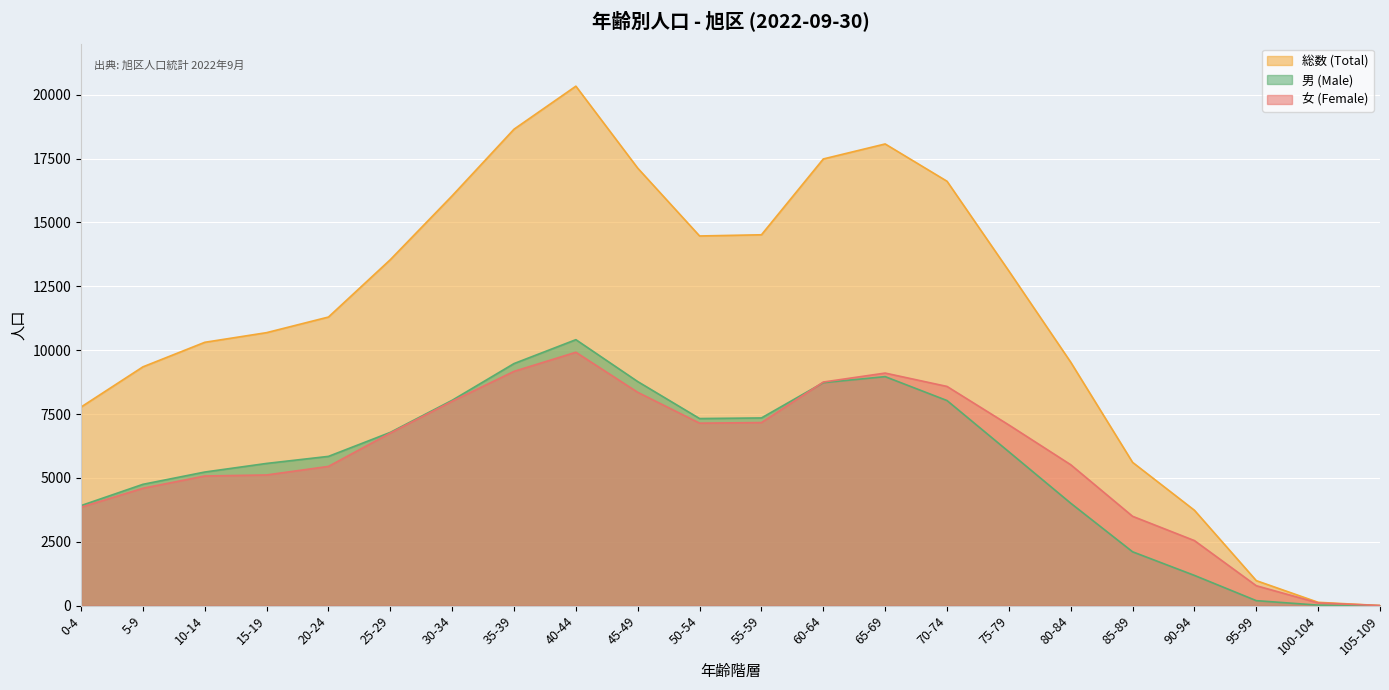

Rank the series at 15-19 from highest to lowest value.

総数 (Total), 男 (Male), 女 (Female)